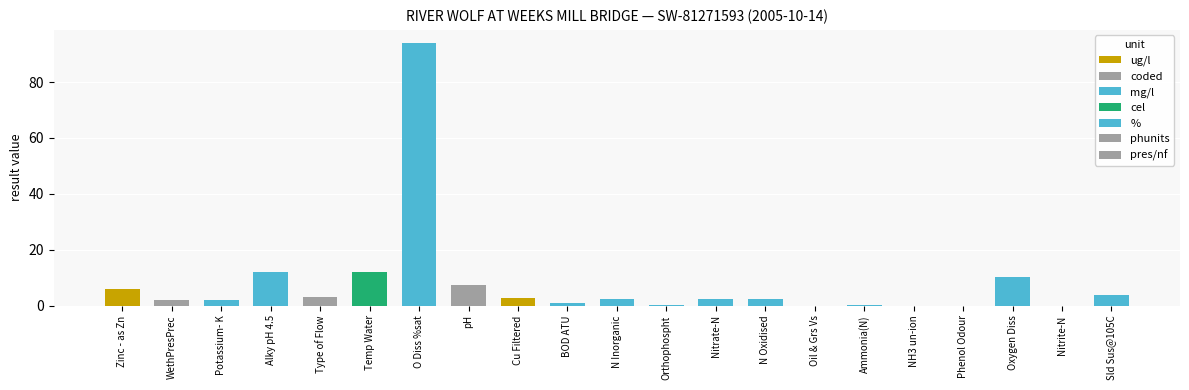

How many data points are above 2?

13